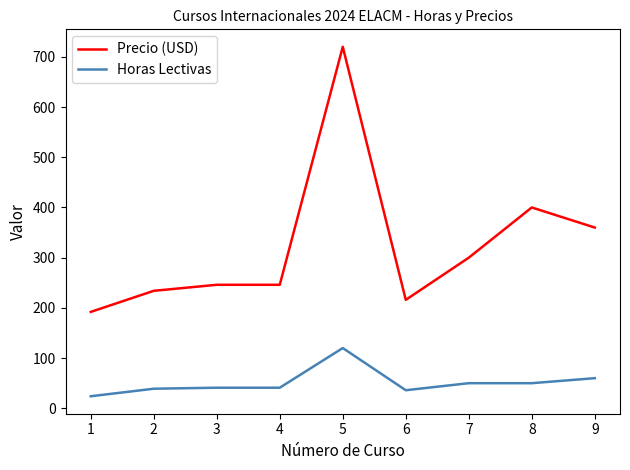

Rank the series by their average value, from highest to lowest.

Precio (USD), Horas Lectivas